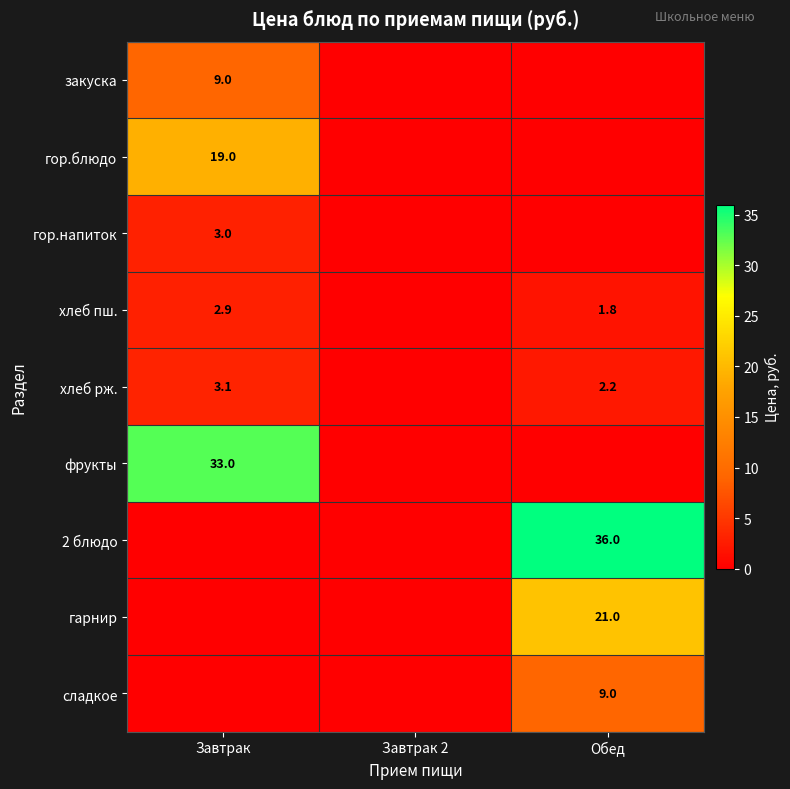

The сладкое series shows 14.1 at Обед. True or false?

False